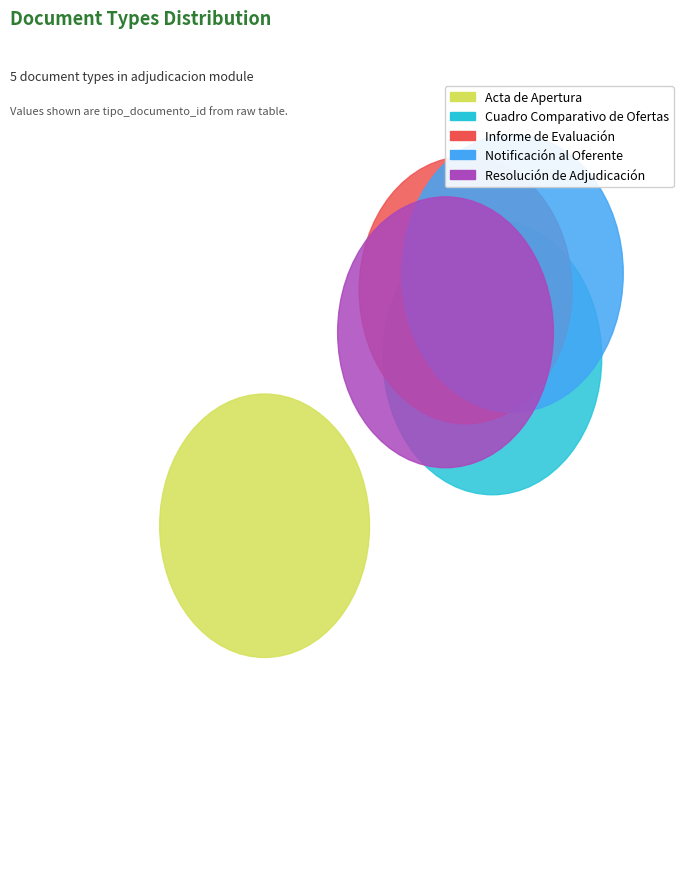

Approximately how many times larger is the value at Resolución de Adjudicación compared to Acta de Apertura?

1.1